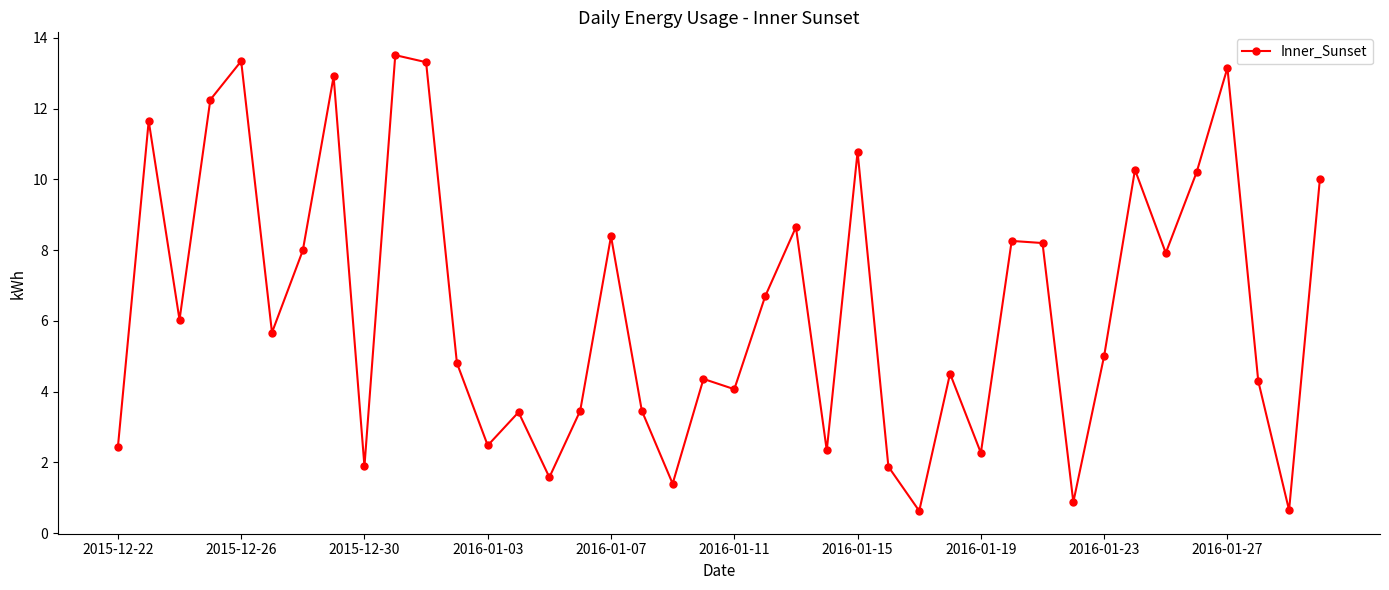

What is the average value?

6.4